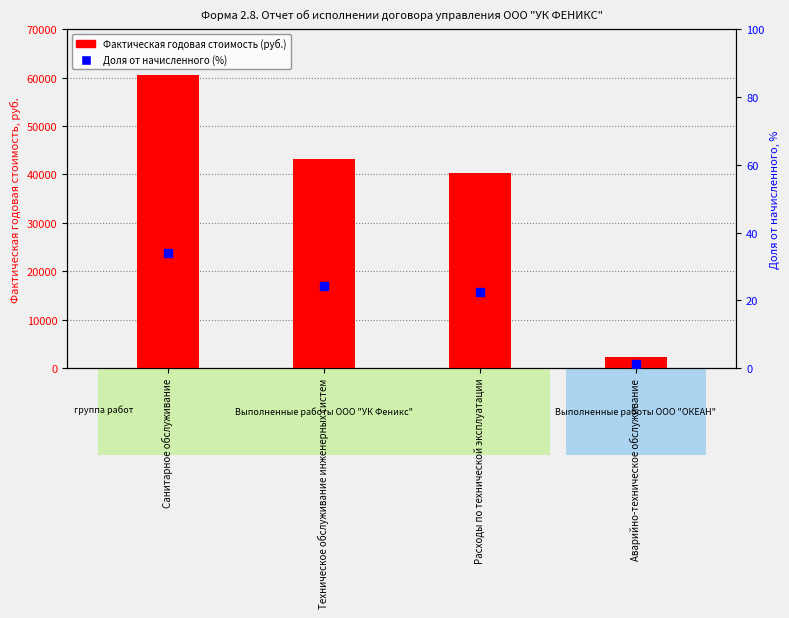

Which series reaches the minimum Y coordinate?

Доля от начисленного (%)